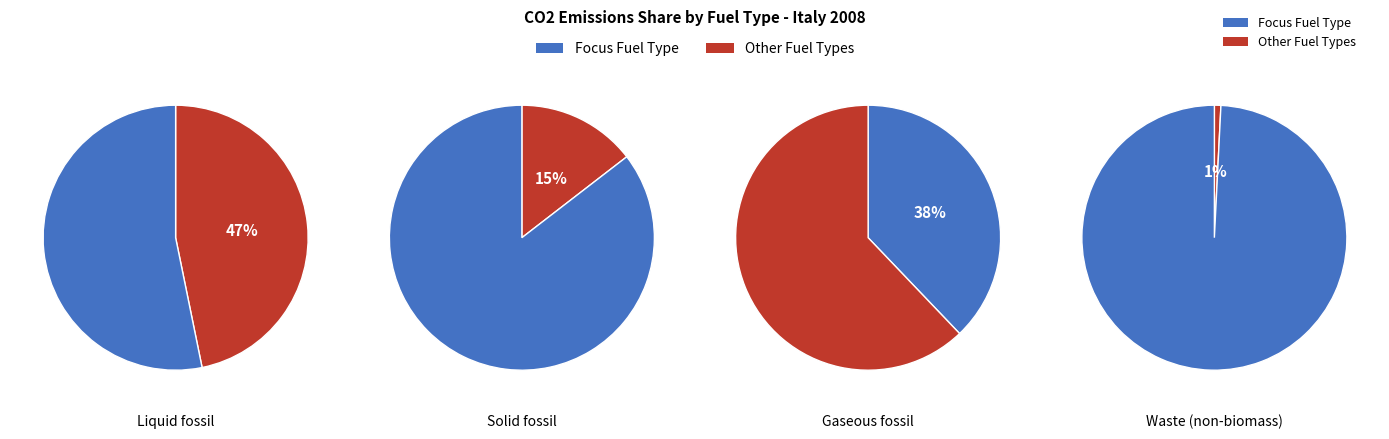

To the nearest percent, what is the average slice percentage?

25%